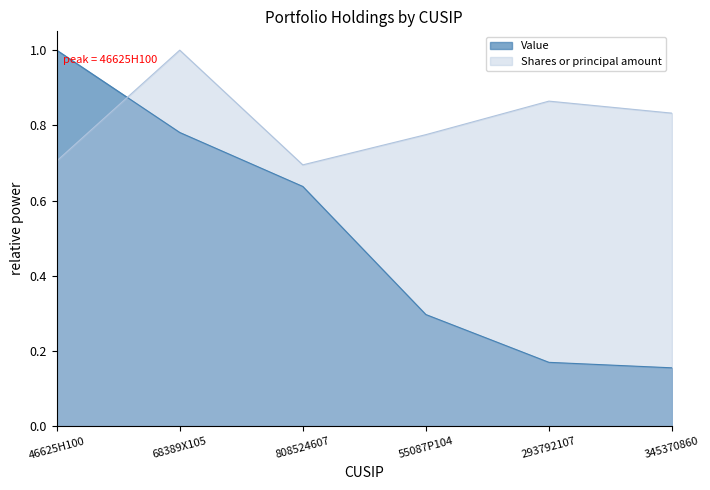

True or false: Value has a value of 0.3 at 55087P104.

True